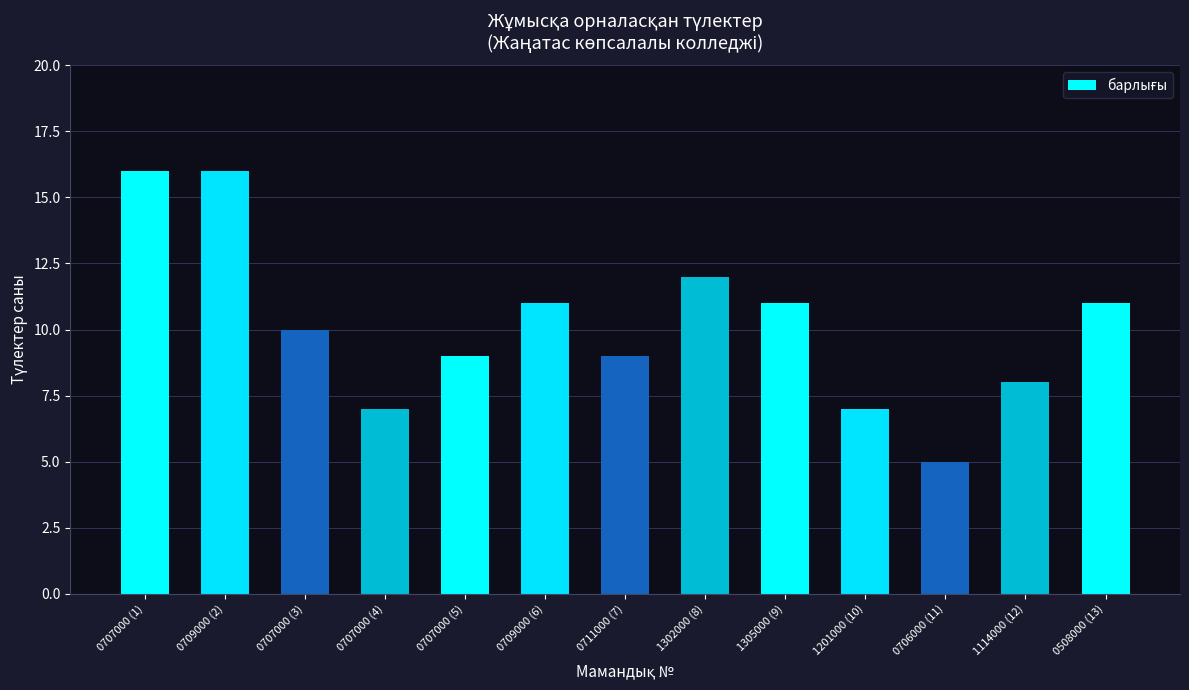

Reading left to right, what are all the values shown in this chart?

16	16	10	7	9	11	9	12	11	7	5	8	11